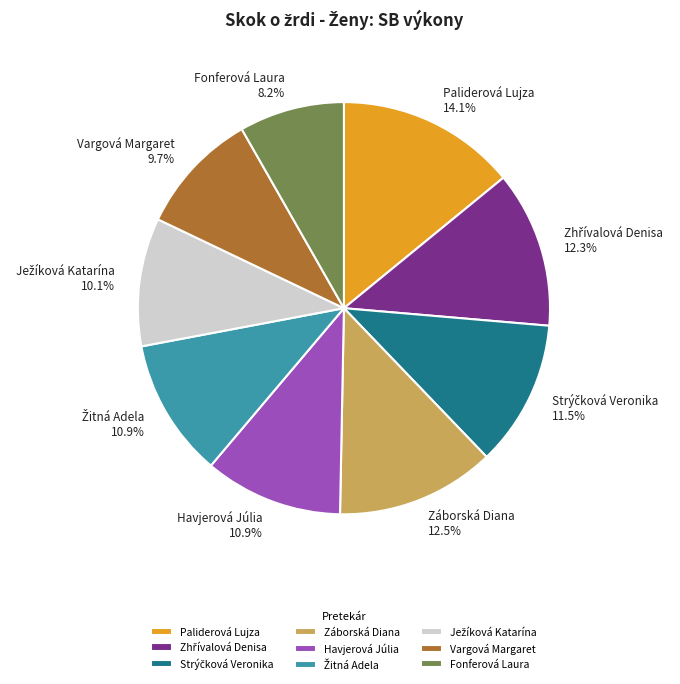

To the nearest percent, what is the difference between the largest and smallest slice percentages?

6%